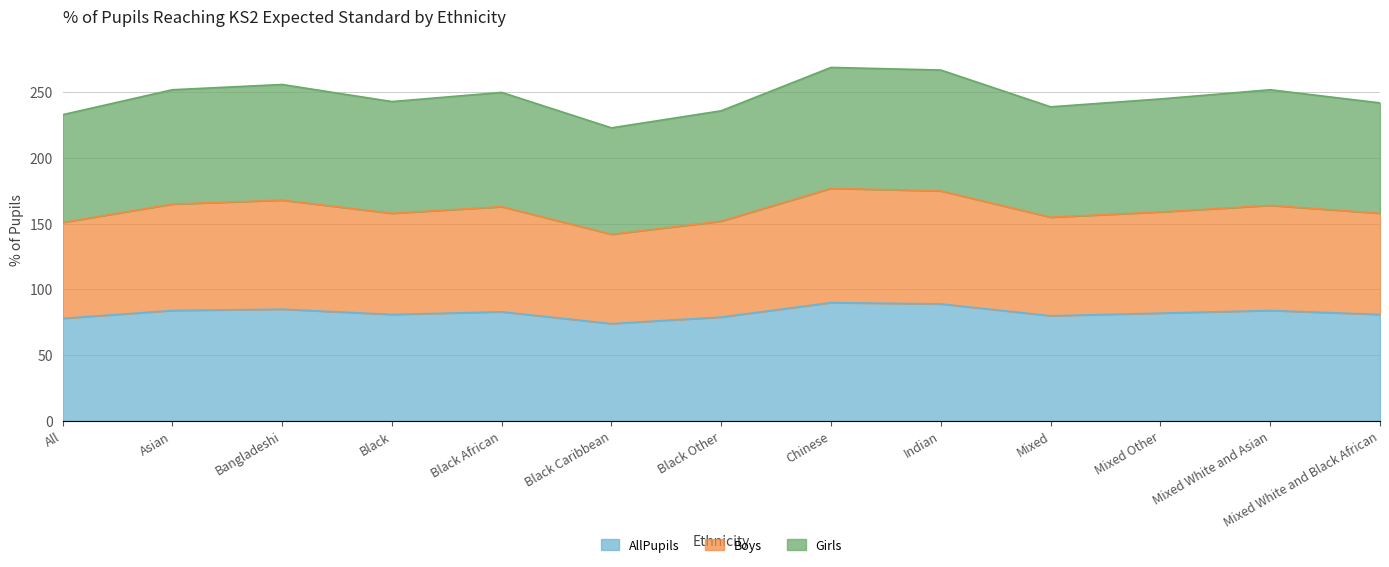

The AllPupils series shows 79 at Black Other. True or false?

True